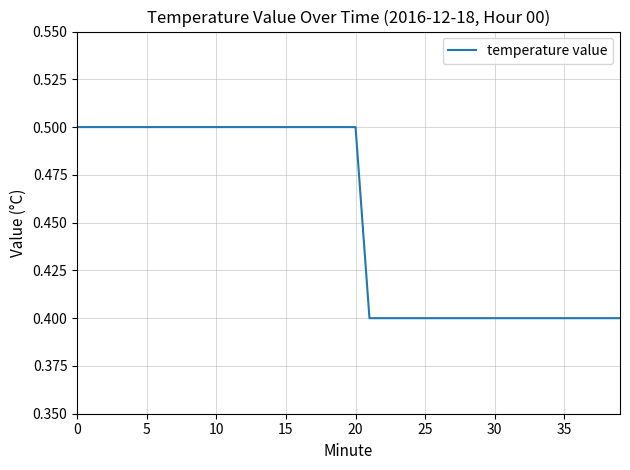

Count the number of data series in this chart.

1